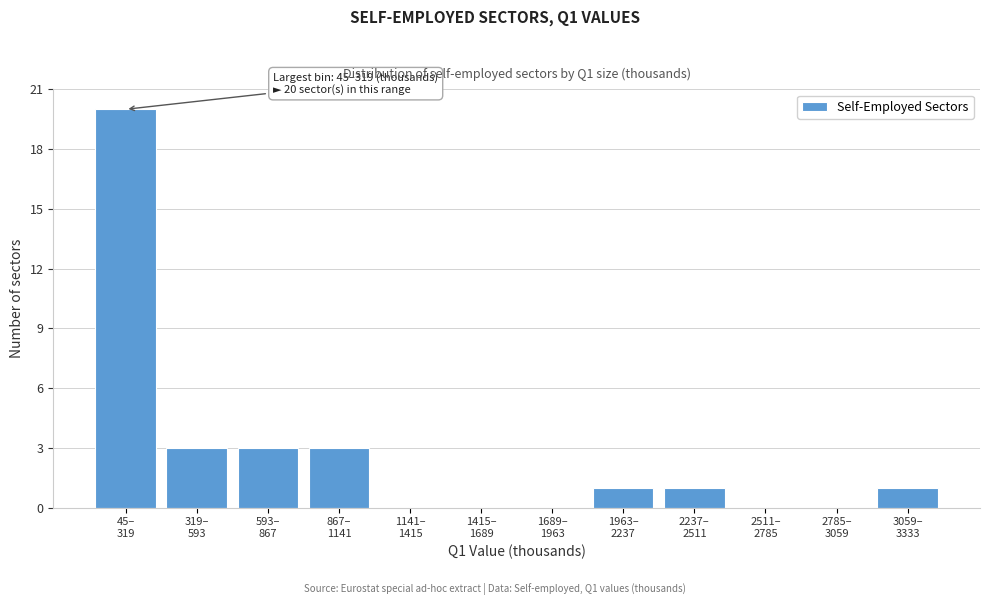

What is the maximum value shown in the chart?

20